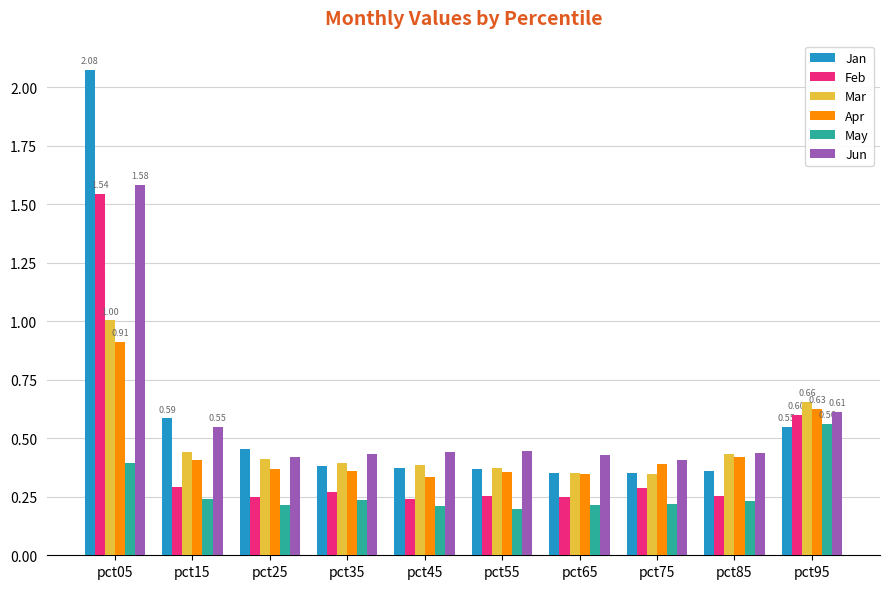

How many categories are shown in the chart?

10